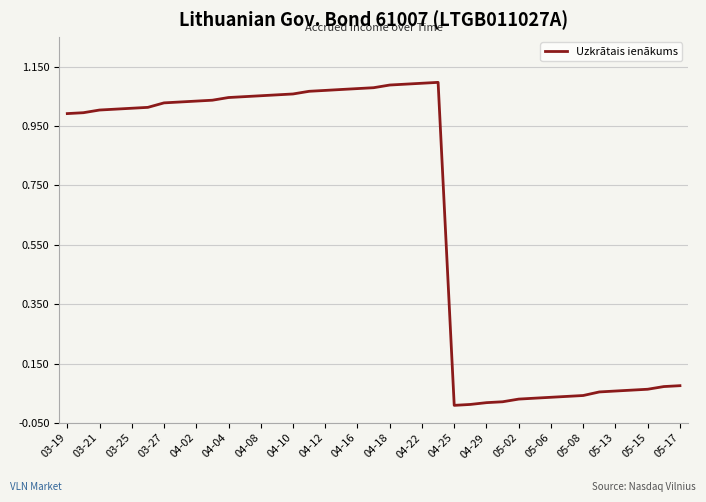

The value at 03-25 is 1.7. True or false?

False